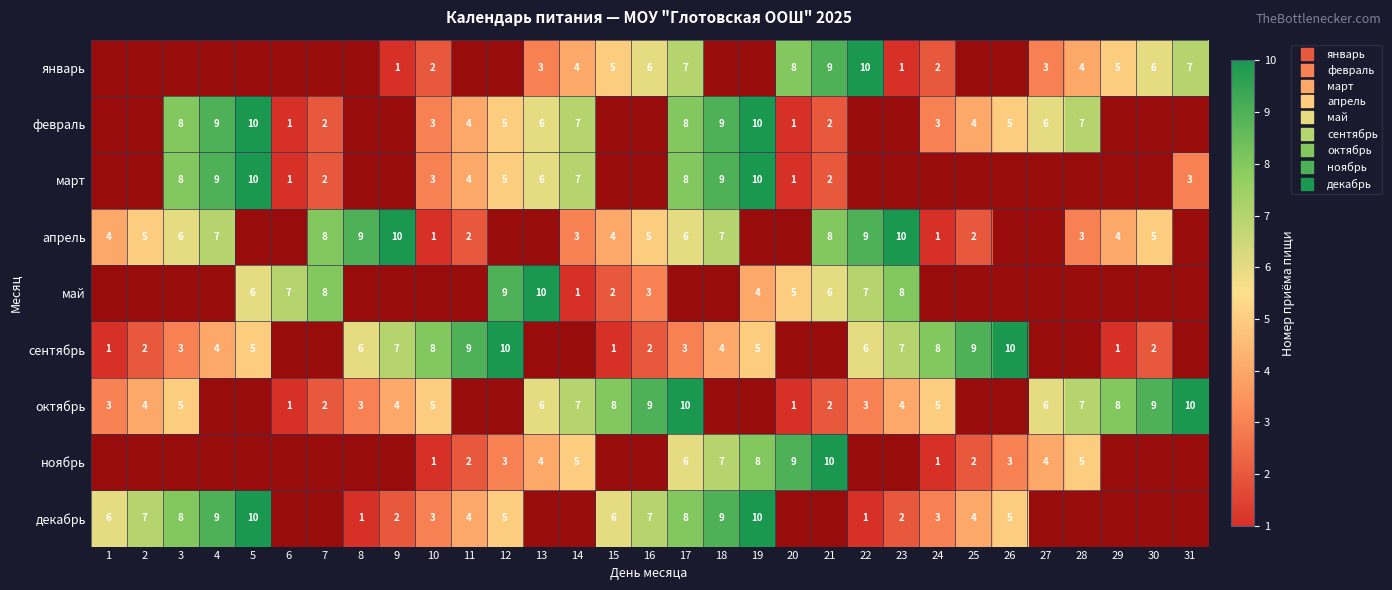

How many values in the октябрь series exceed 9?

2